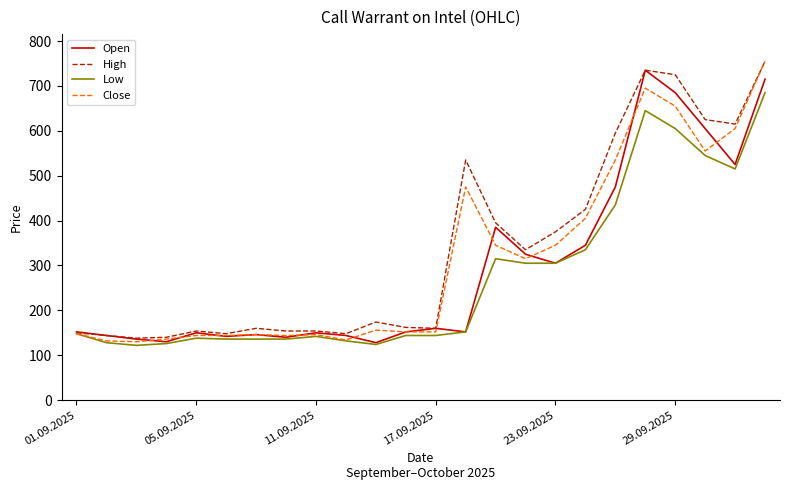

What is the lowest value of the Low series?

122